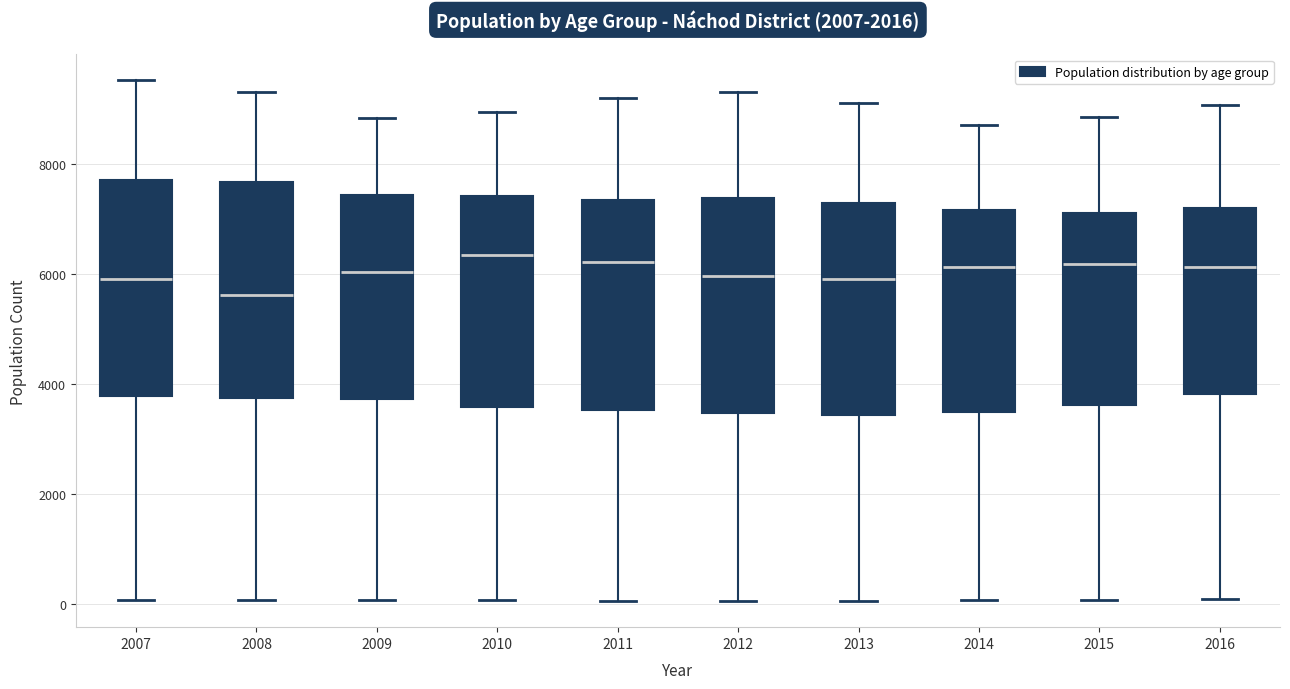

Where does the lower whisker of the box at x = 2007 end on the y-axis? The values are not printed on the chart, so give them approximately, as read against the axis.

0